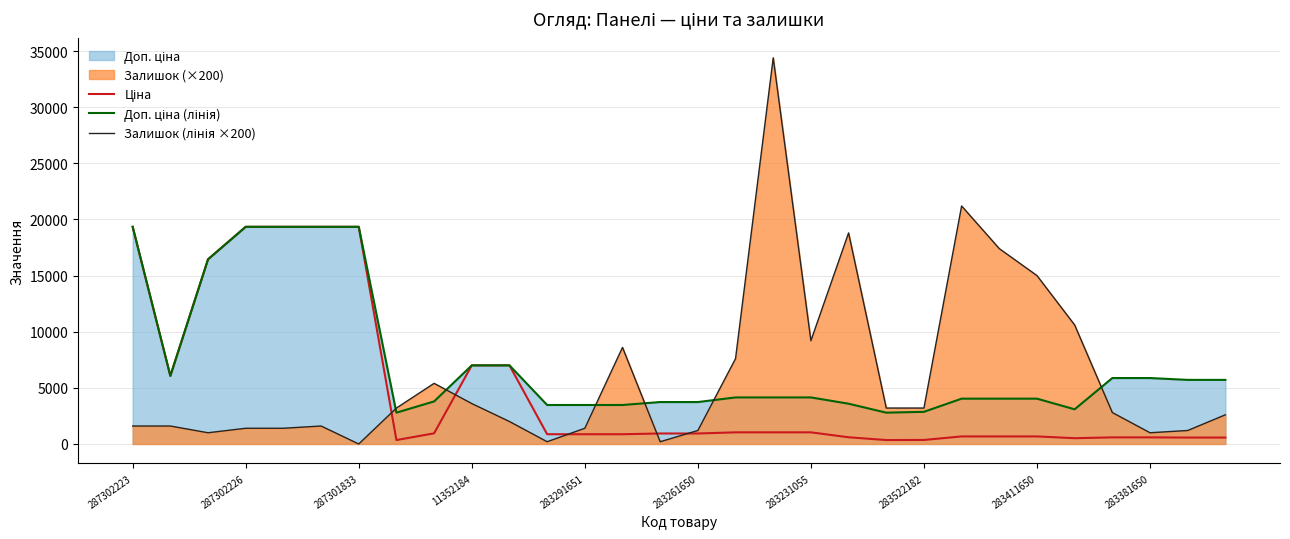

At how many categories does at least one series exceed 4191?

23